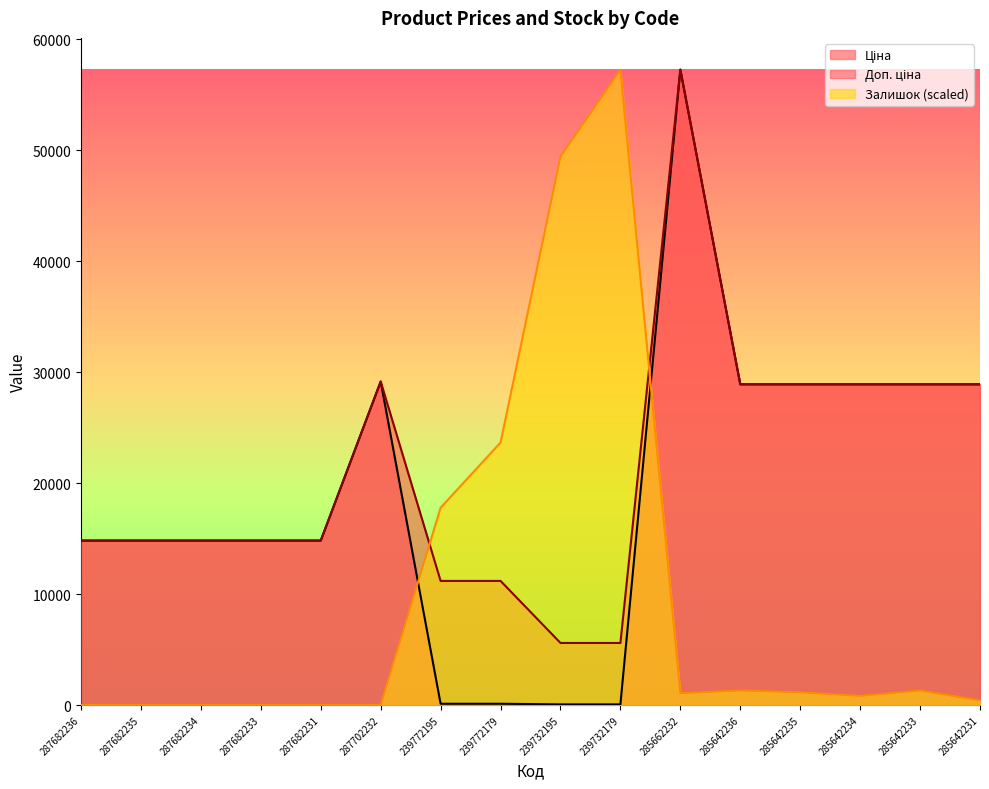

What is the total value across all series at 287682233?

29635.2